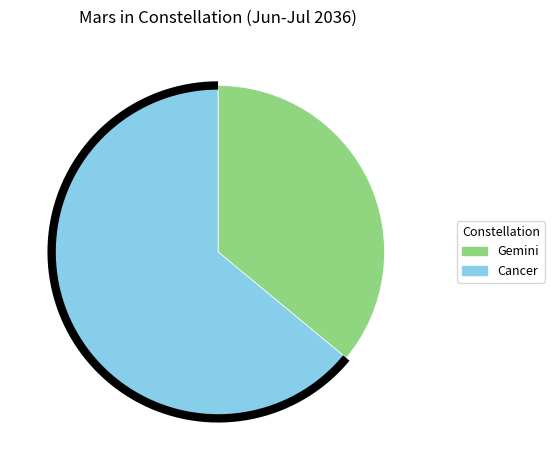

To the nearest percent, what is the difference between the largest and smallest slice percentages?

28%